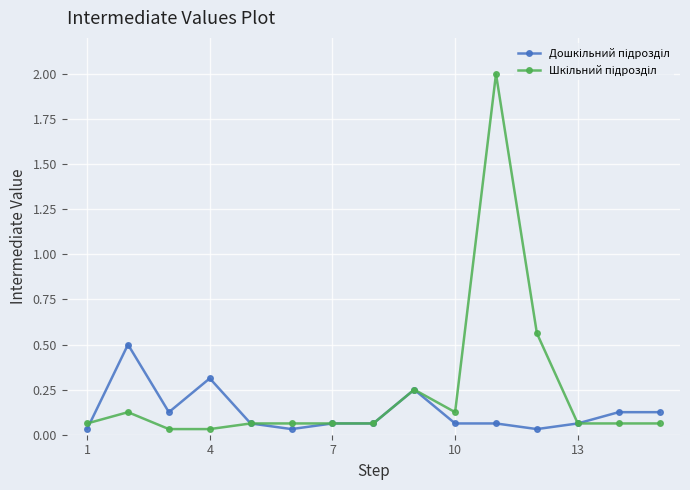

At how many categories does at least one series exceed 0?

15